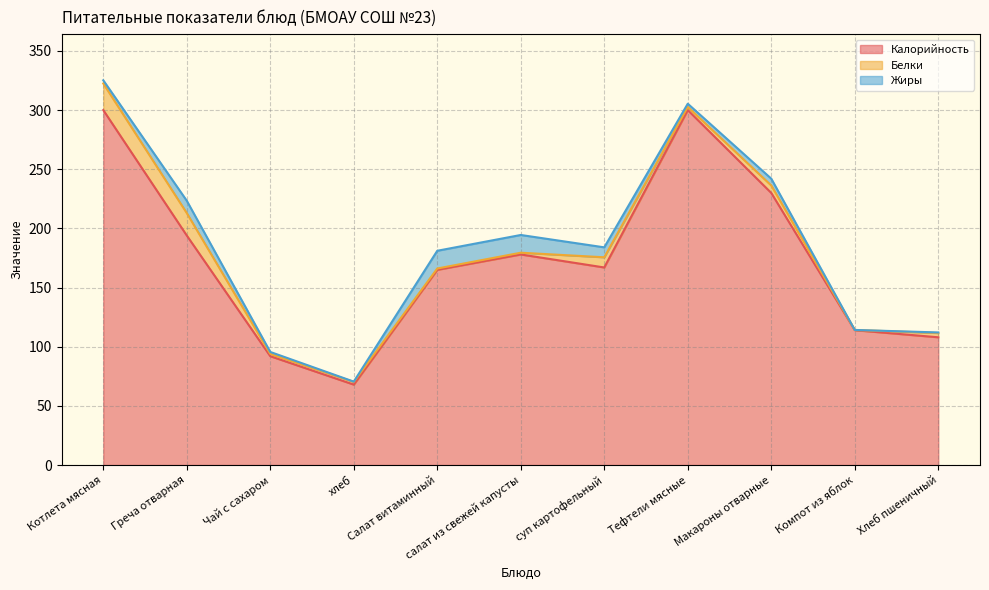

True or false: Калорийность and Белки cross at least once.

False